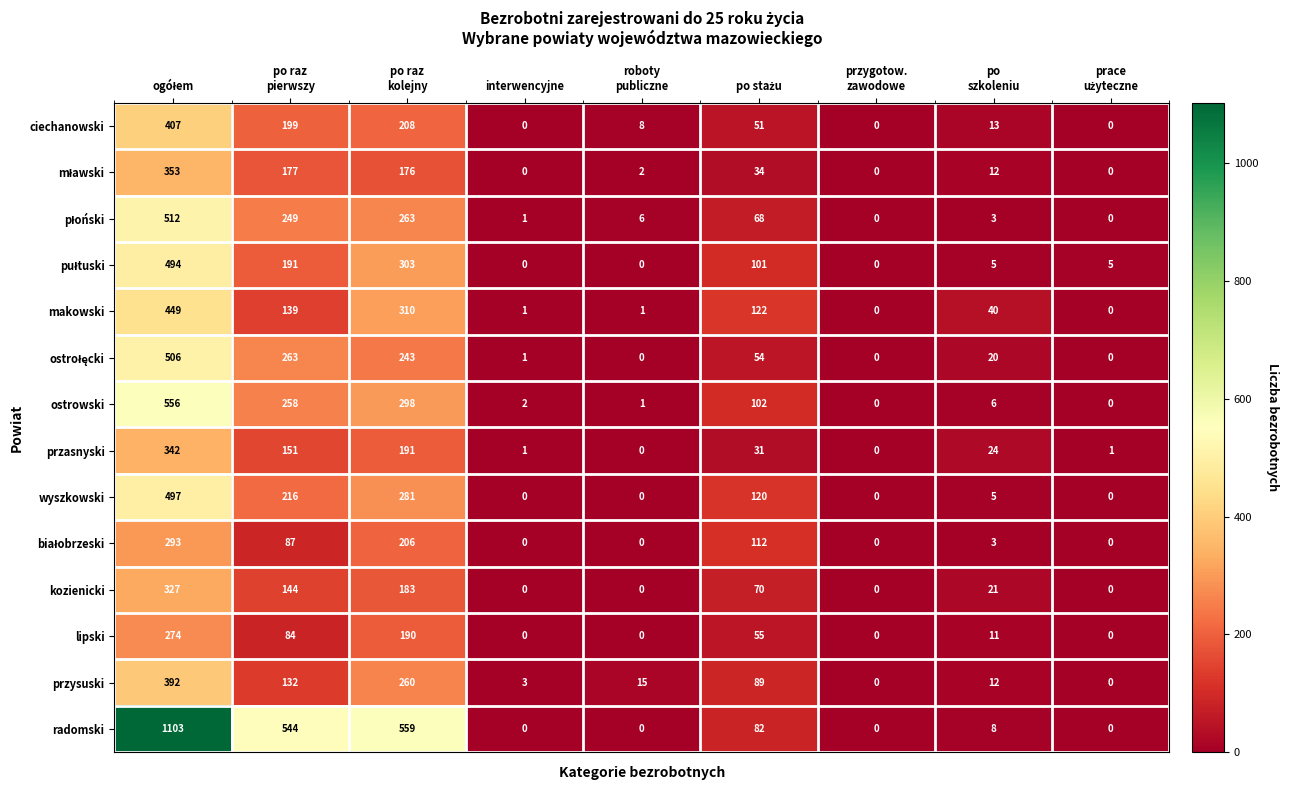

Which series has the largest total across all categories?

radomski